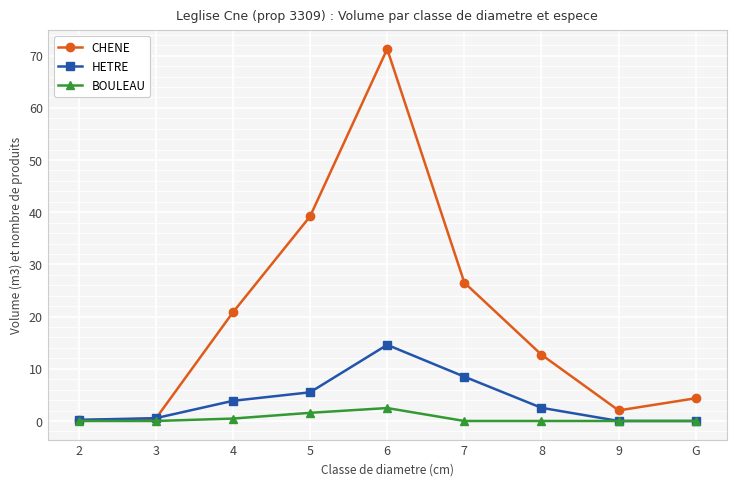

Between 4 and 6, which series saw the biggest shift?

CHENE